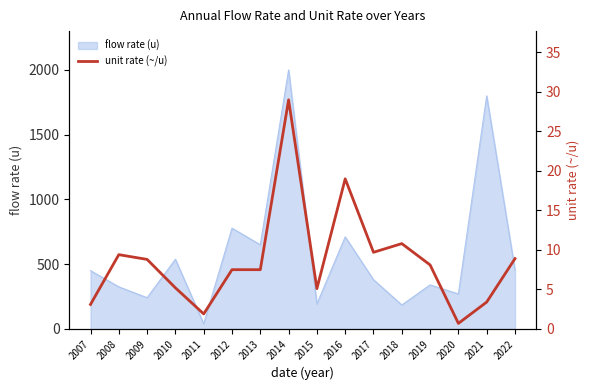

Where is the data nearest to the value 14?

2018